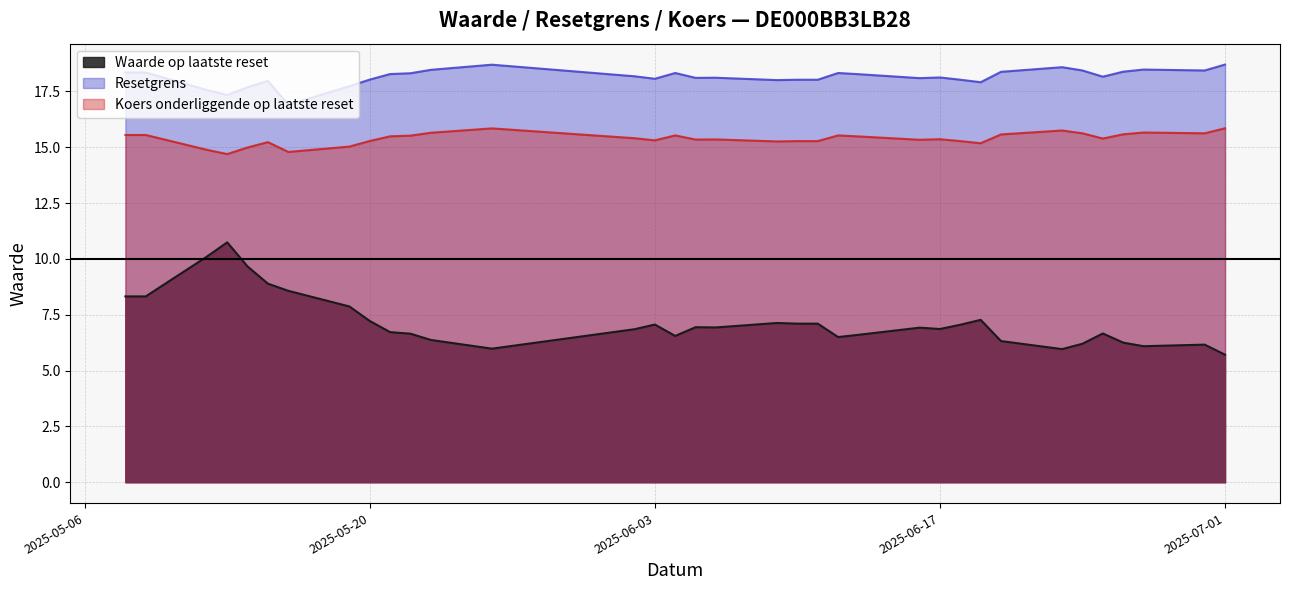

Rank the categories by Resetgrens value from highest to lowest.

2025-07-01, 2025-05-26, 2025-06-23, 2025-06-27, 2025-05-23, 2025-06-30, 2025-06-24, 2025-06-26, 2025-06-20, 2025-05-09, 2025-05-08, 2025-06-12, 2025-06-04, 2025-05-22, 2025-05-21, 2025-06-13, 2025-06-02, 2025-06-25, 2025-06-17, 2025-06-06, 2025-06-05, 2025-06-16, 2025-06-03, 2025-05-20, 2025-06-18, 2025-06-11, 2025-06-10, 2025-06-09, 2025-05-15, 2025-06-19, 2025-05-19, 2025-05-14, 2025-05-12, 2025-05-13, 2025-05-16